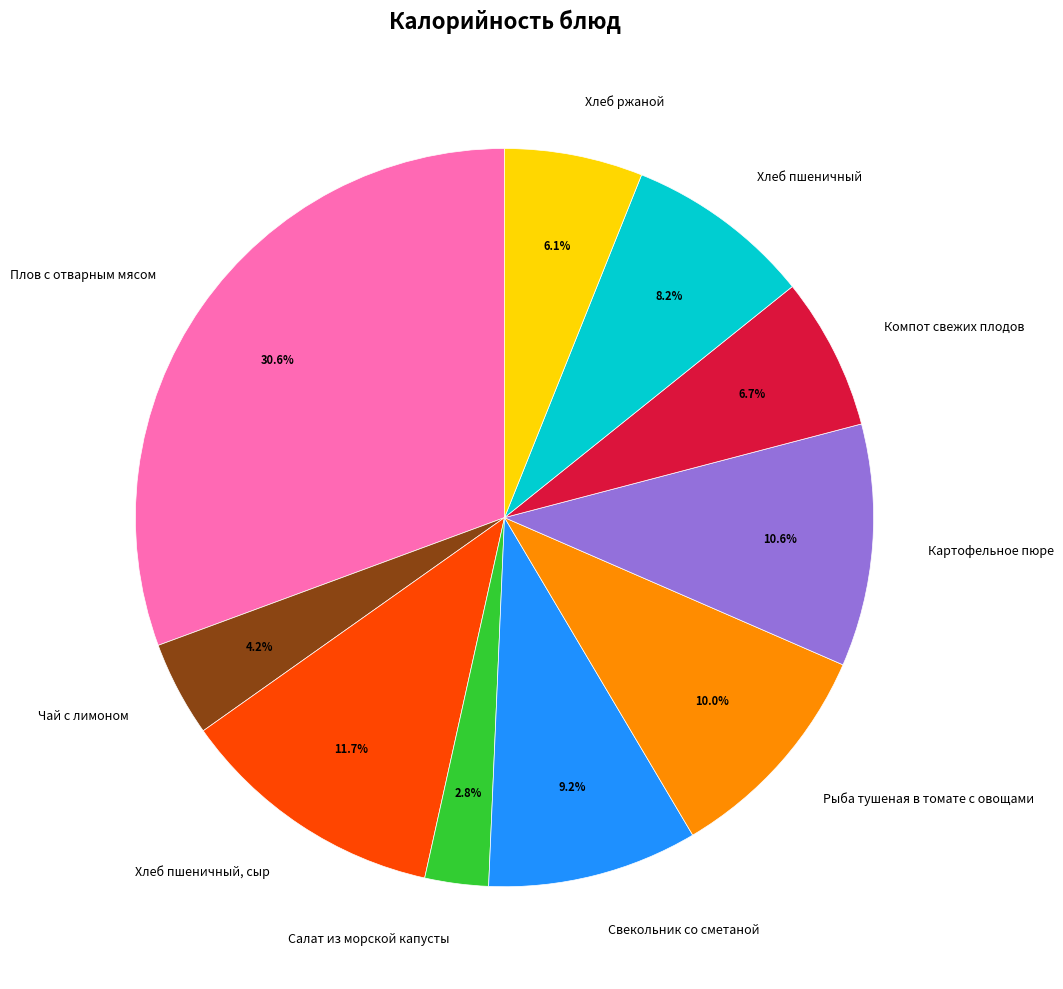

Count the number of slices in the pie.

10